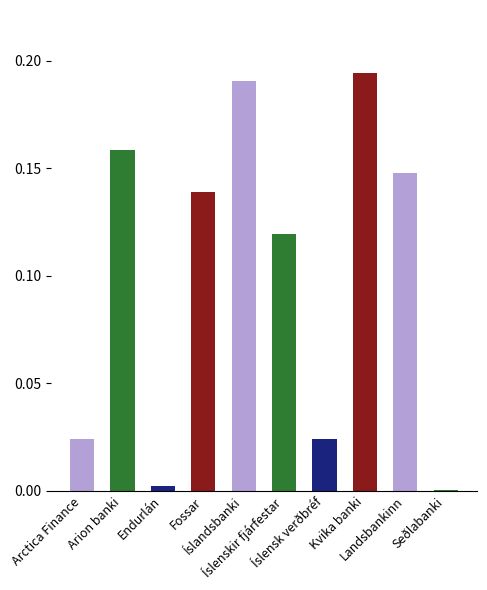

What is the sum of all values?

1.0